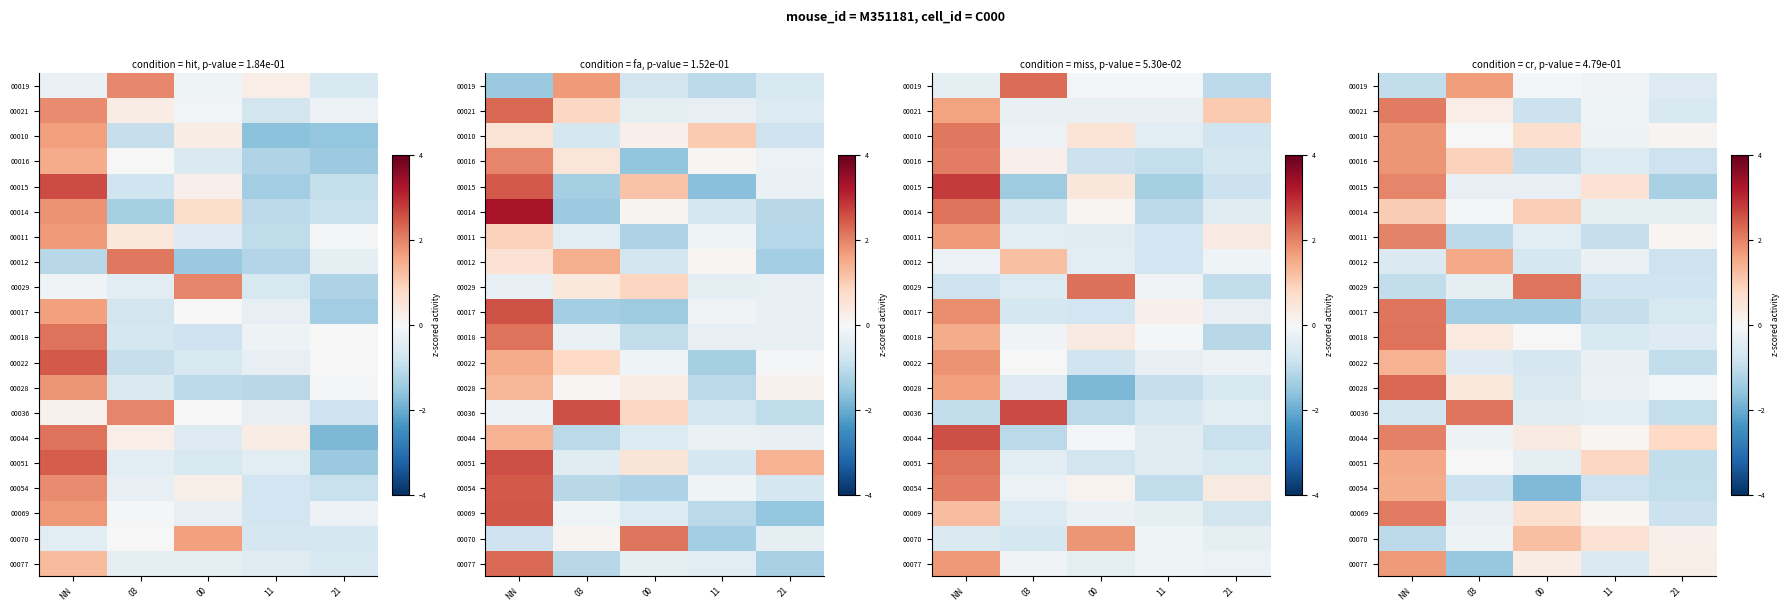

Is it true that 00028 equals -0.2 at 00?

False